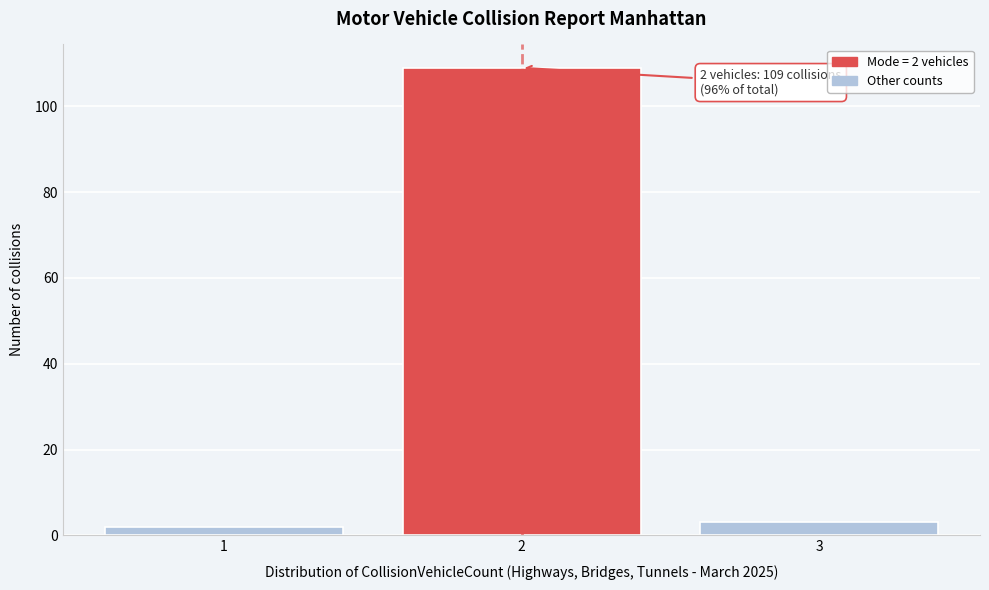

Over which range of the x-axis is the bar tallest?

1.5 to 2.5